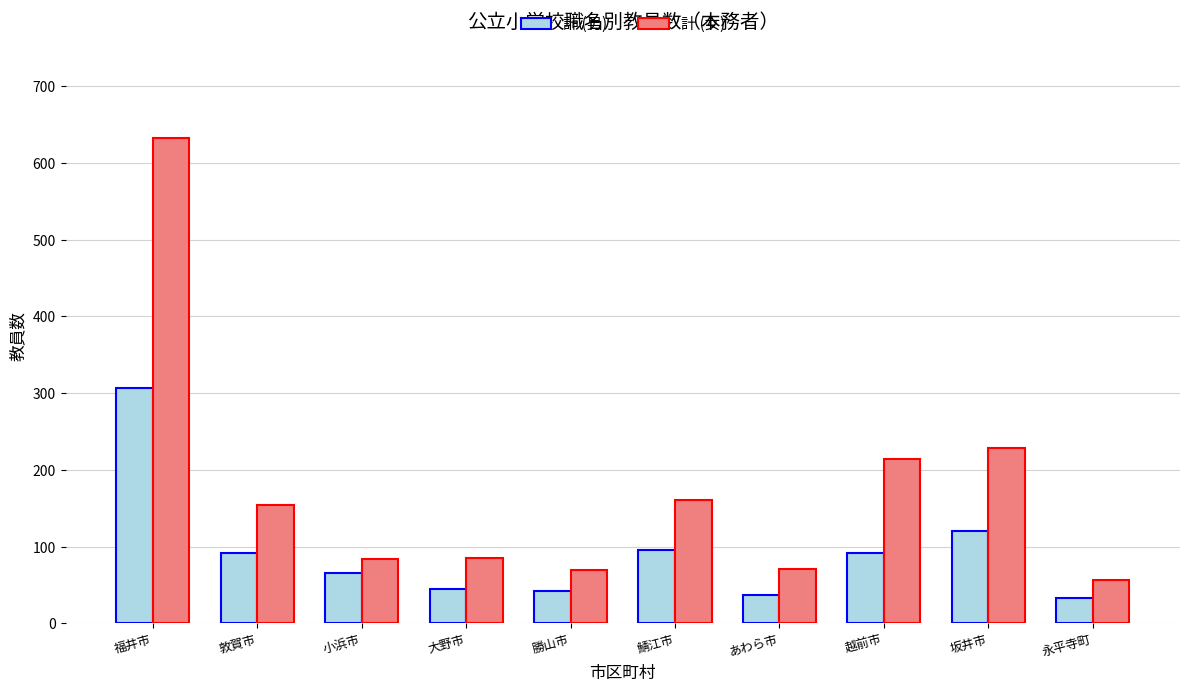

What is the average value of the 計 (女) series?

176